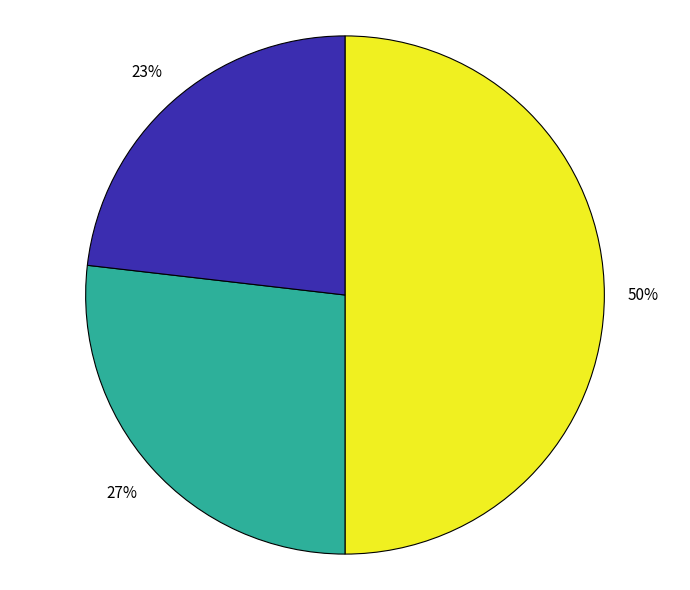

To the nearest percent, what is the difference between the largest and smallest slice percentages?

27%